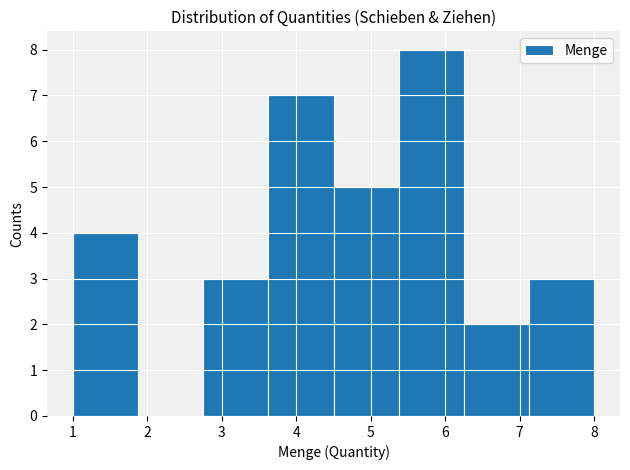

Reading left to right, list every bar in this chart as the range it spans on the x-axis followed by its height. Neither the bar edges nor the heights are printed on the chart, so give them approximately, as read against the axes.

1.0 to 1.9: 4
1.9 to 2.8: 0
2.8 to 3.6: 3
3.6 to 4.5: 7
4.5 to 5.4: 5
5.4 to 6.3: 8
6.3 to 7.1: 2
7.1 to 8.0: 3